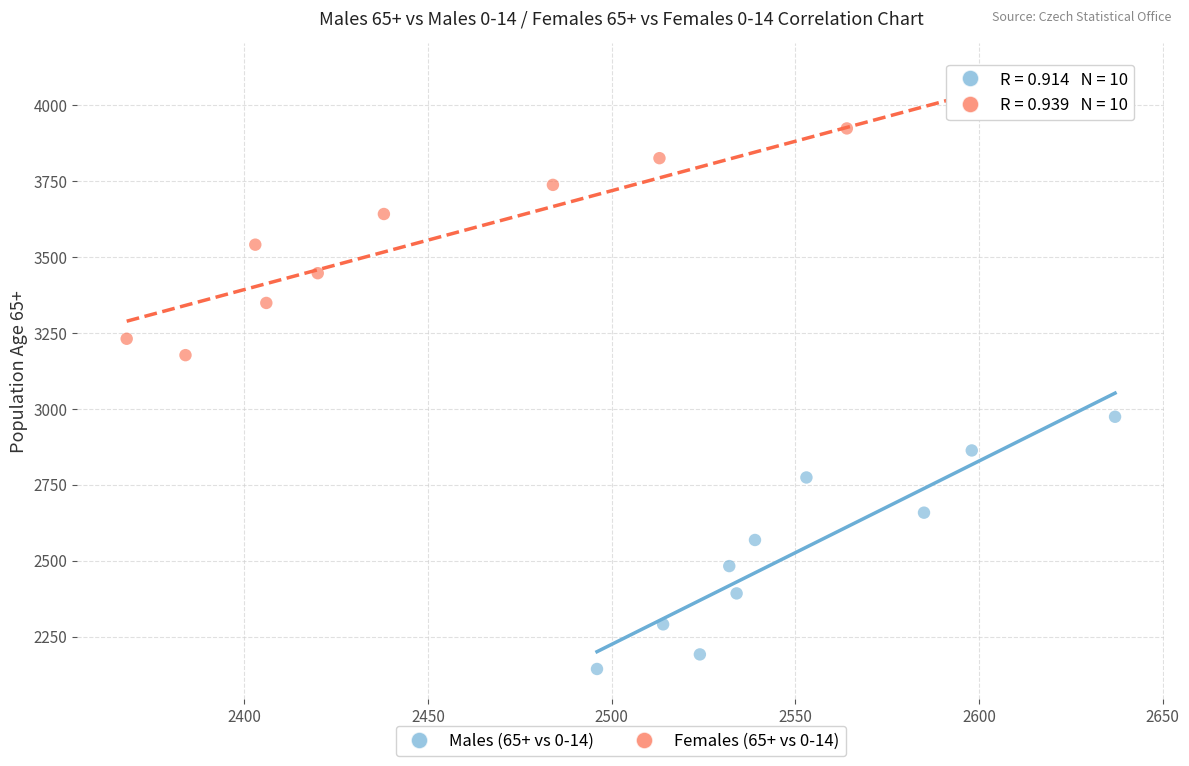

Which series reaches the minimum Y coordinate?

Males (65+ vs 0-14)